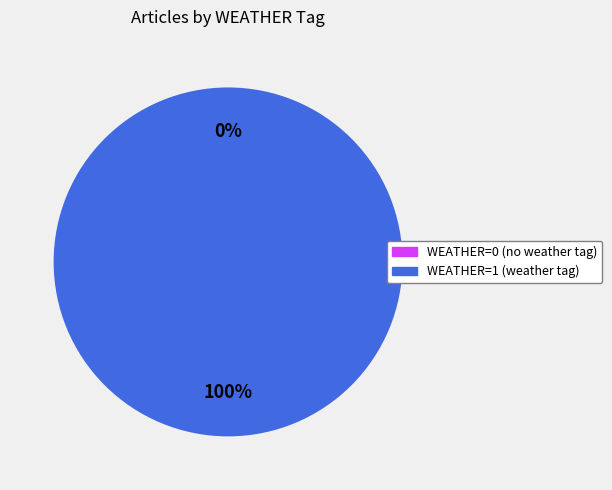

What percentage is the WEATHER=1 (Kodiak landslide) slice, to the nearest percent?

100%